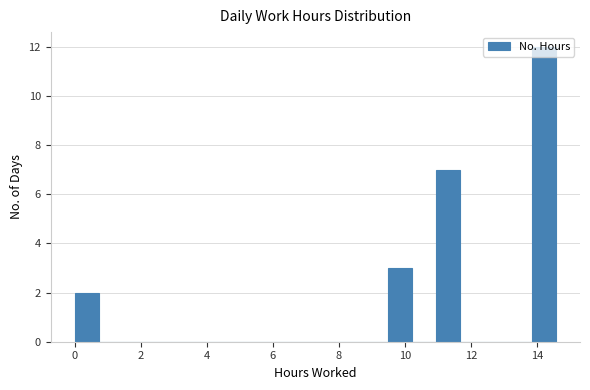

Read against the x-axis, roughly where is the centre of the tallest bar?

14.2